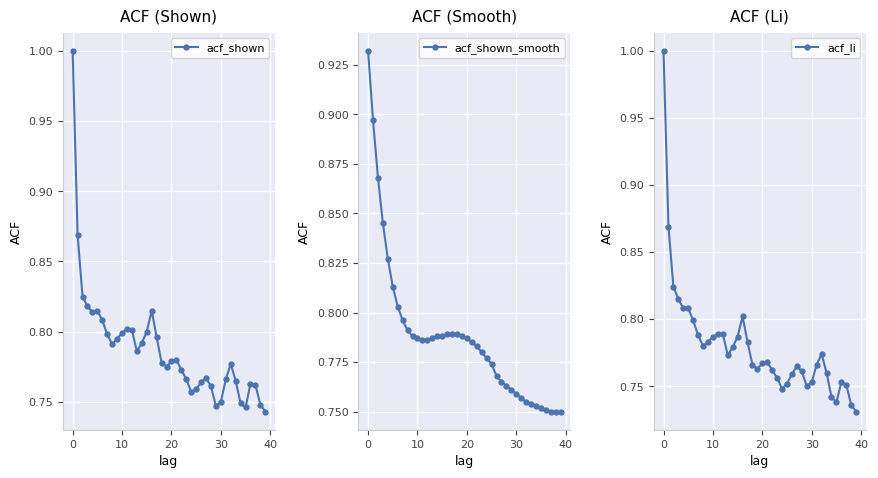

How many interior local valleys does the acf_li series have?

6